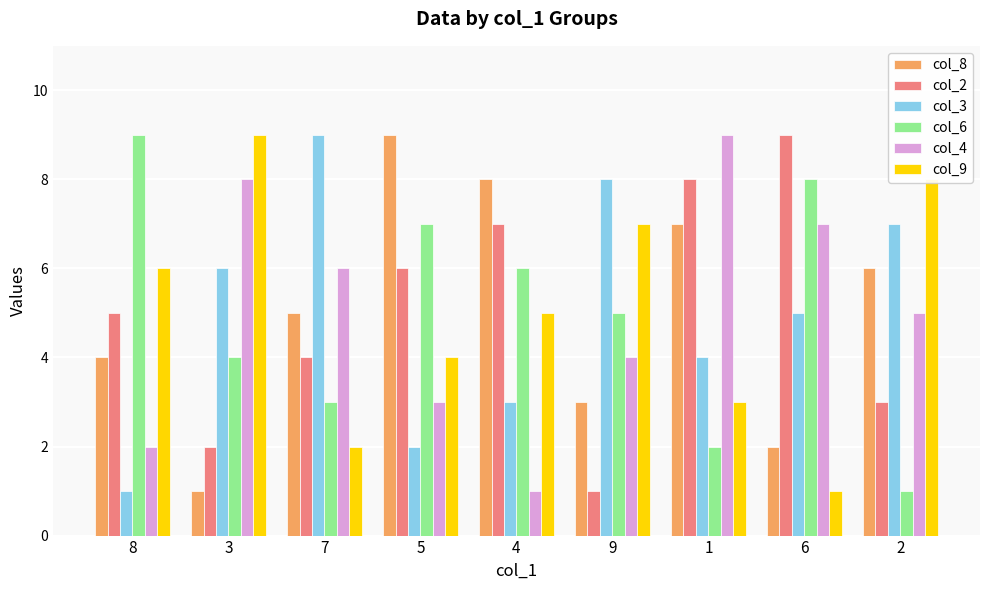

What is the greatest value displayed?

9